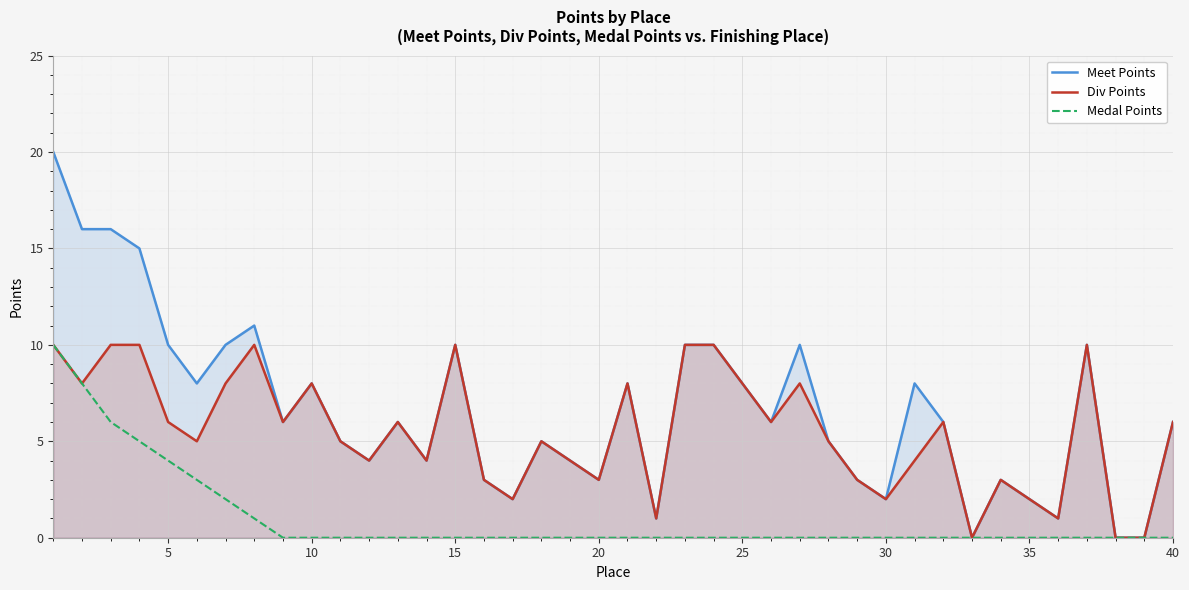

What is the sum of all Div Points values?

220